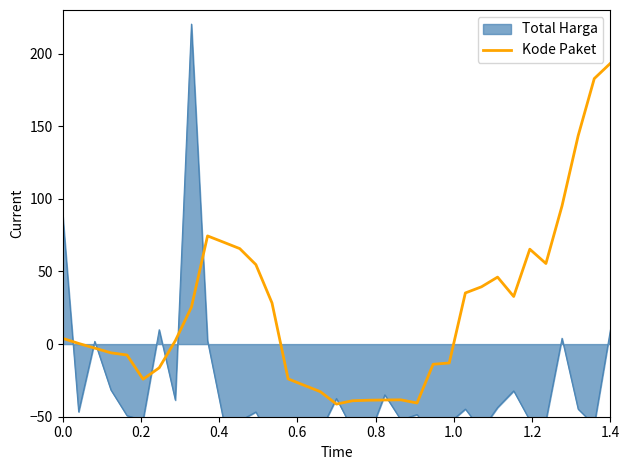

What is the highest value of the Kode Paket series?

193.3